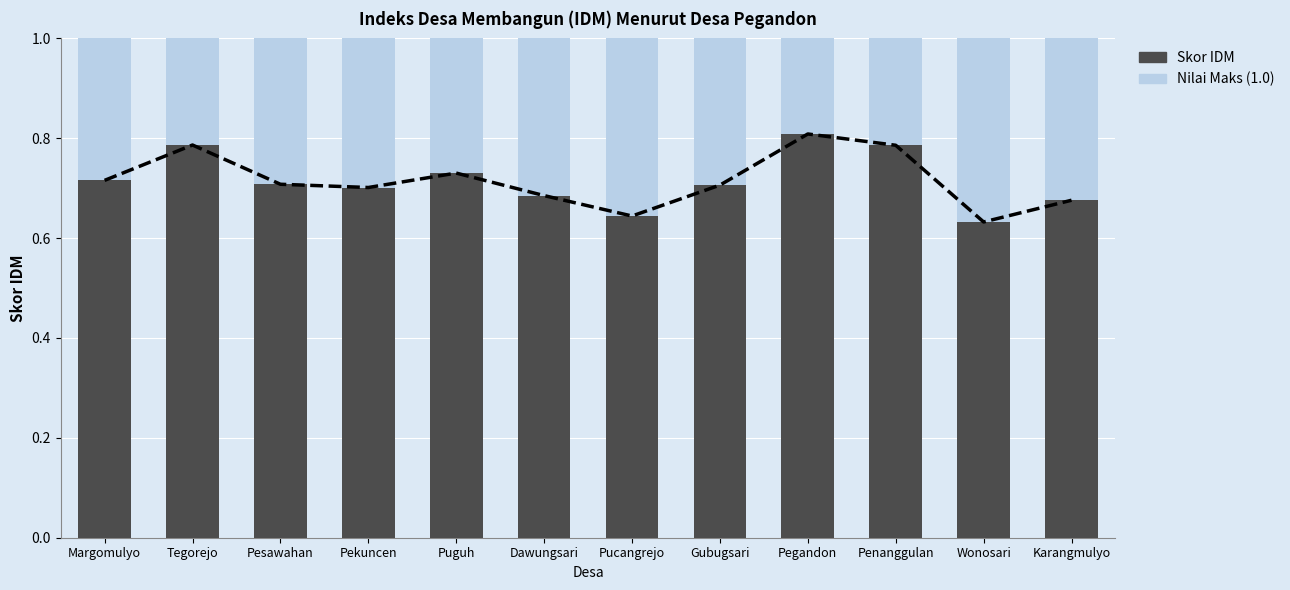

Which label corresponds to the smallest value in the chart?

Wonosari